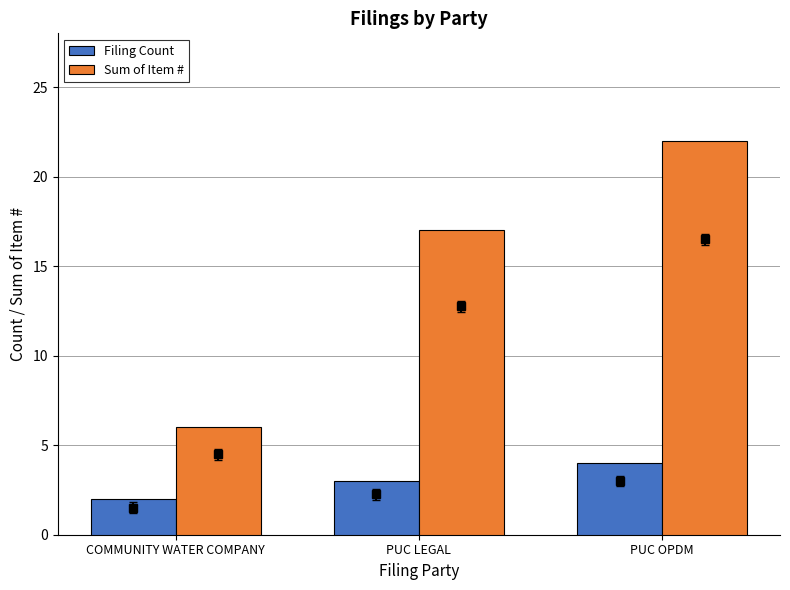

What is the sum of the Sum of Item # values at PUC LEGAL and COMMUNITY WATER COMPANY?

23